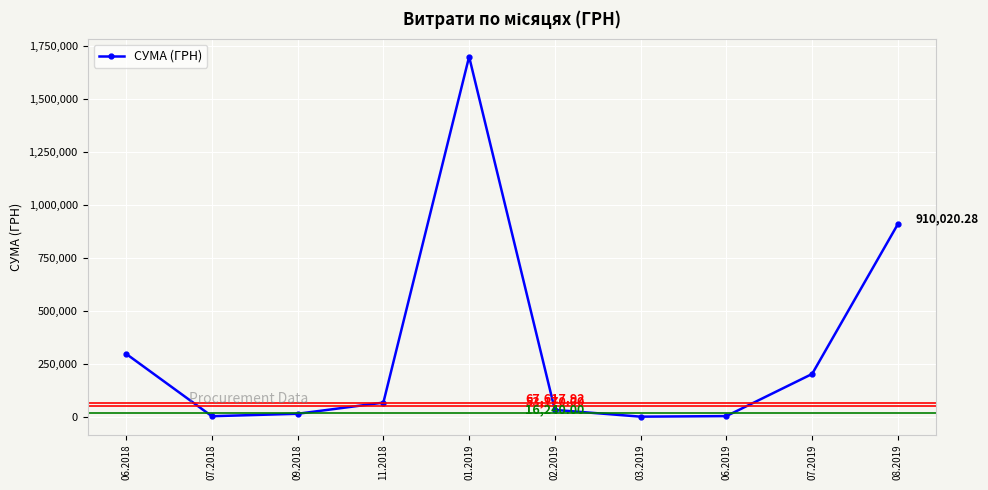

Between 07.2019 and 07.2018, which is larger?

07.2019